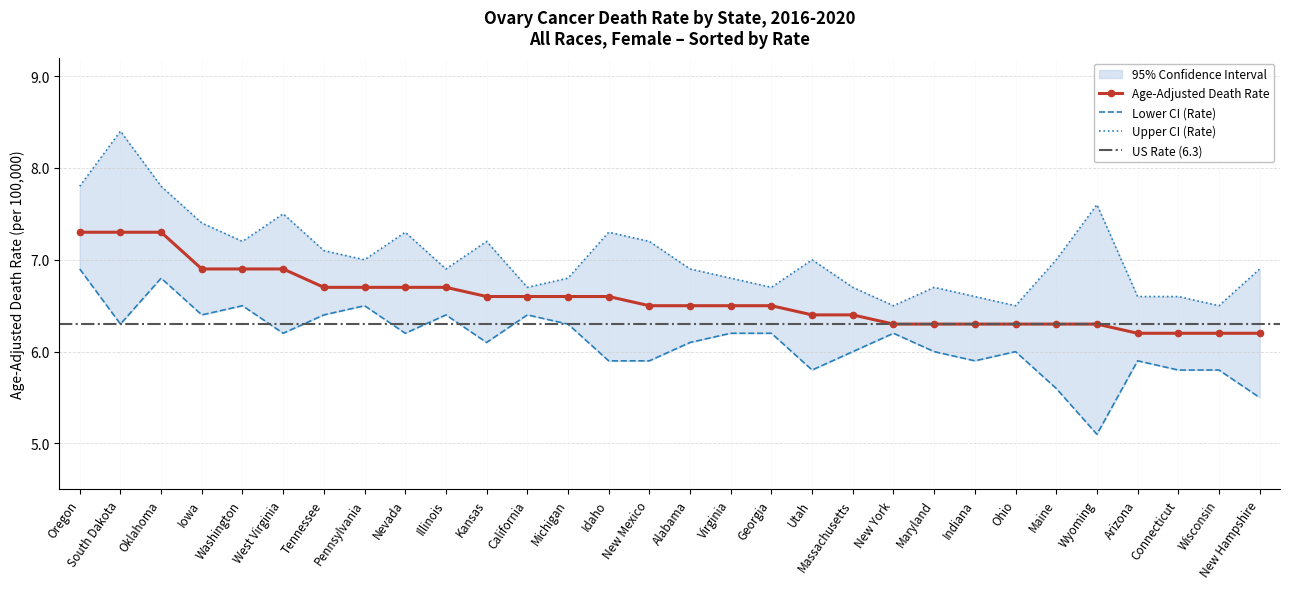

What is the total value across all series at West Virginia?

20.6